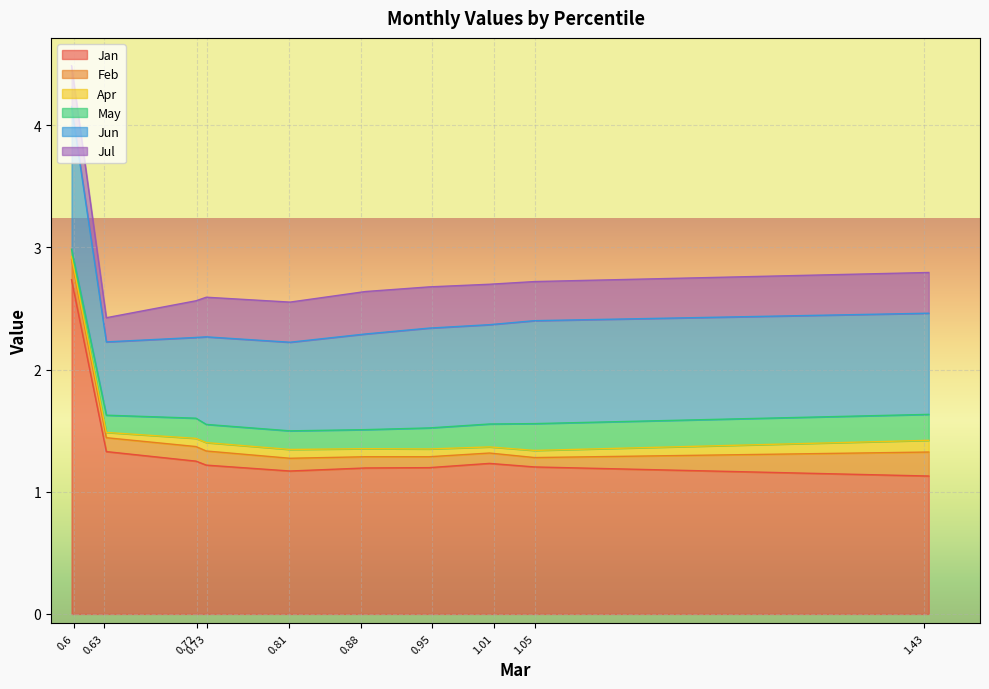

What is the highest value of the Jan series?

2.7